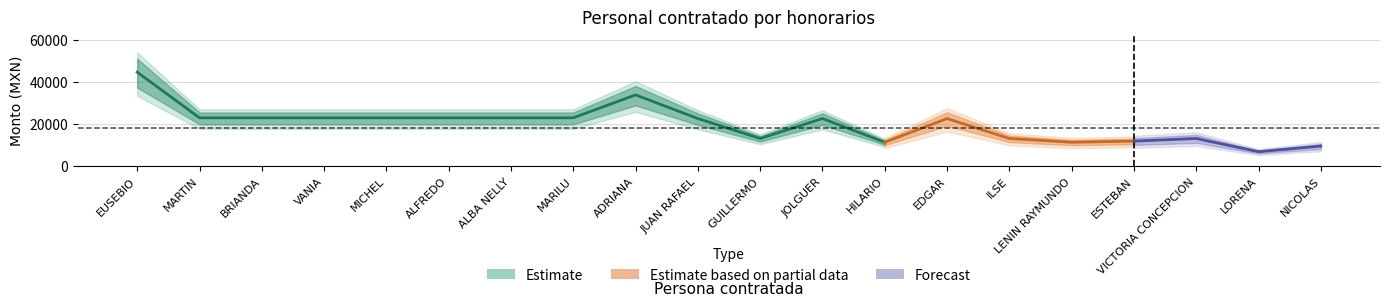

What is the difference between the maximum and second lowest values in the Monto total a pagar series?

30157.4